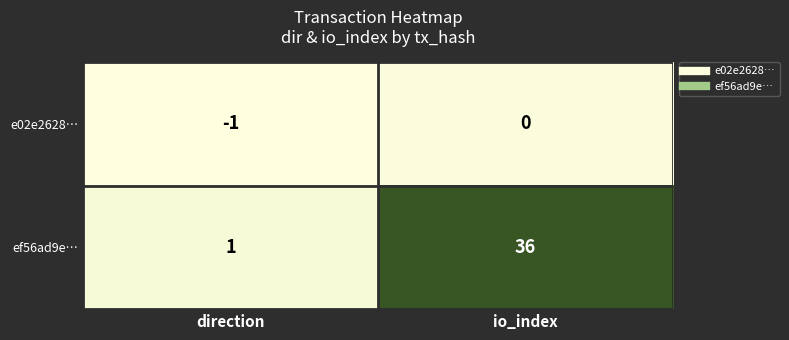

The e02e2628… series shows -1 at direction. True or false?

True